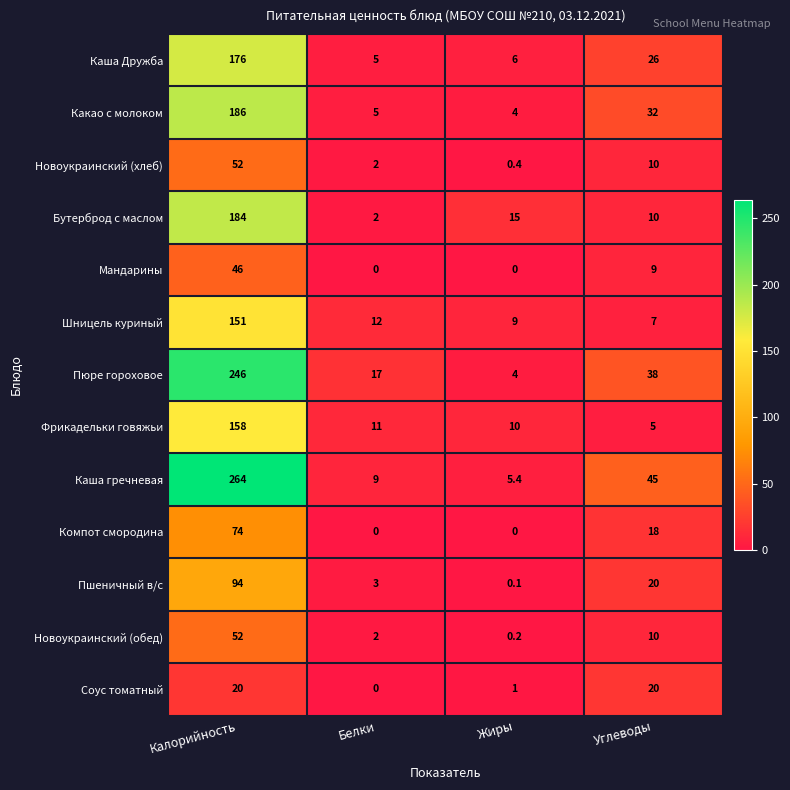

How many categories are shown in the chart?

4